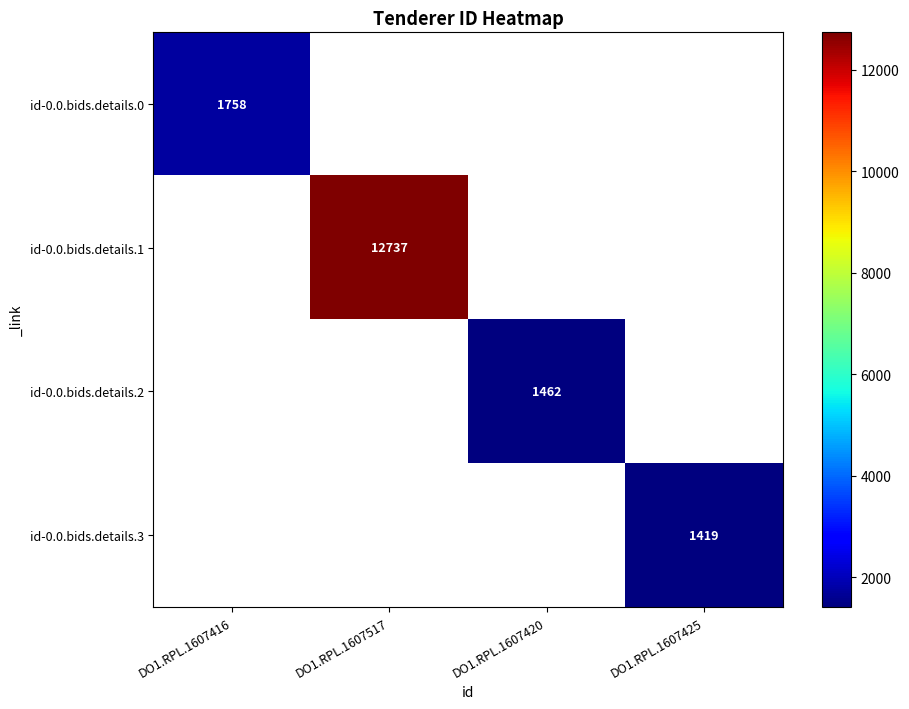

The id-0.0.bids.details.2 series shows 371 at DO1.RPL.1607420. True or false?

False